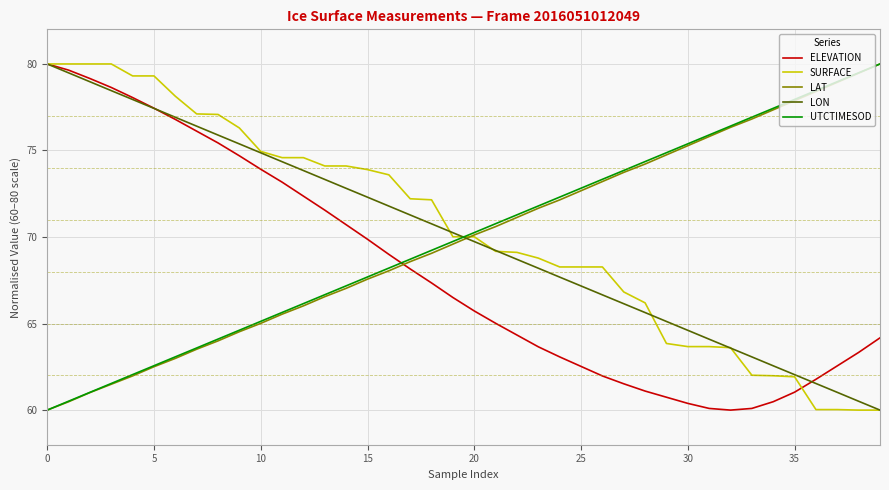

What are all the series names shown in the legend?

ELEVATION, SURFACE, LAT, LON, UTCTIMESOD